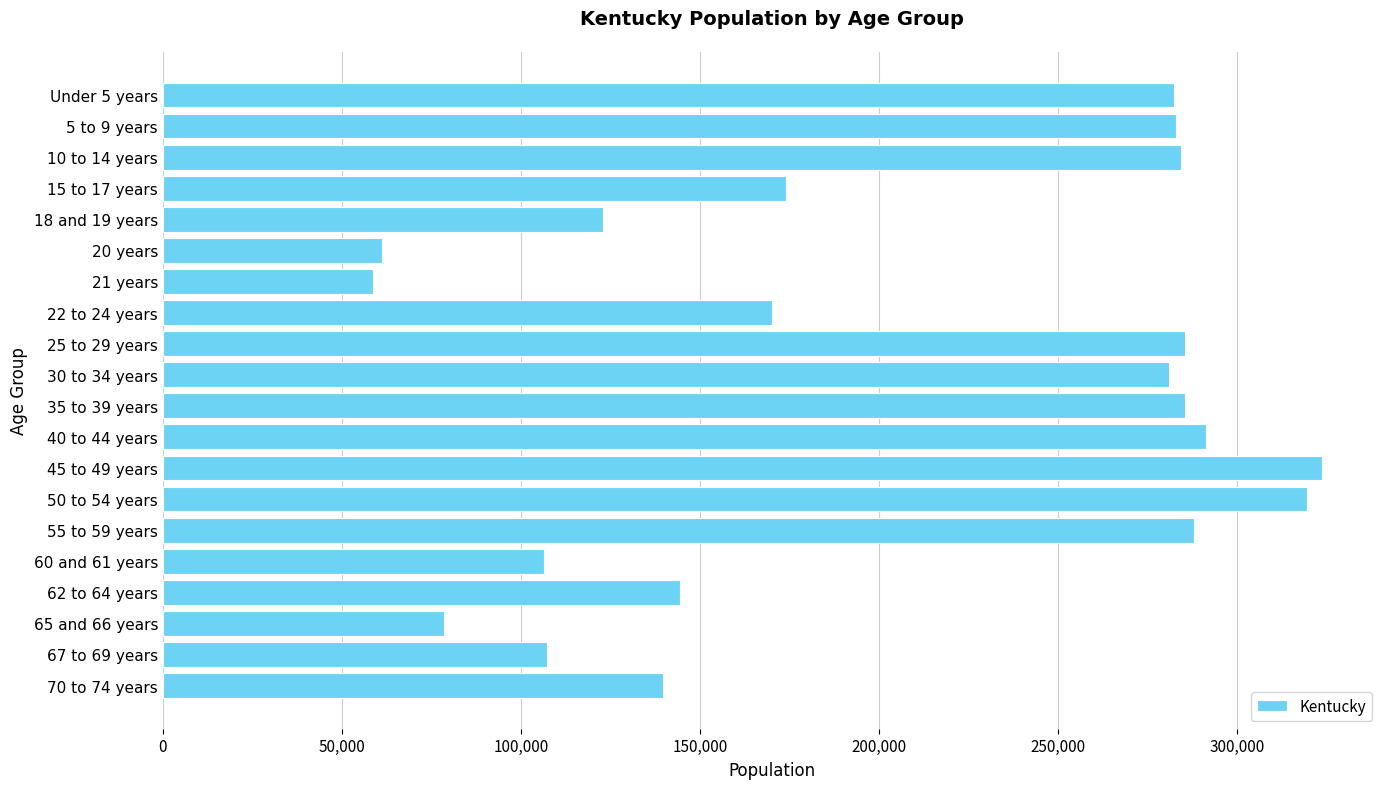

What is the ratio of the value at 40 to 44 years to the value at 5 to 9 years?

1.0